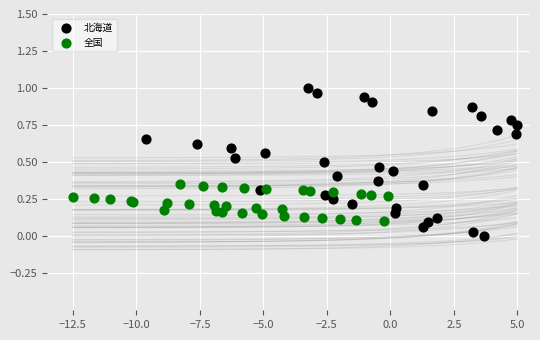

Which series has the widest spread of Y values?

北海道